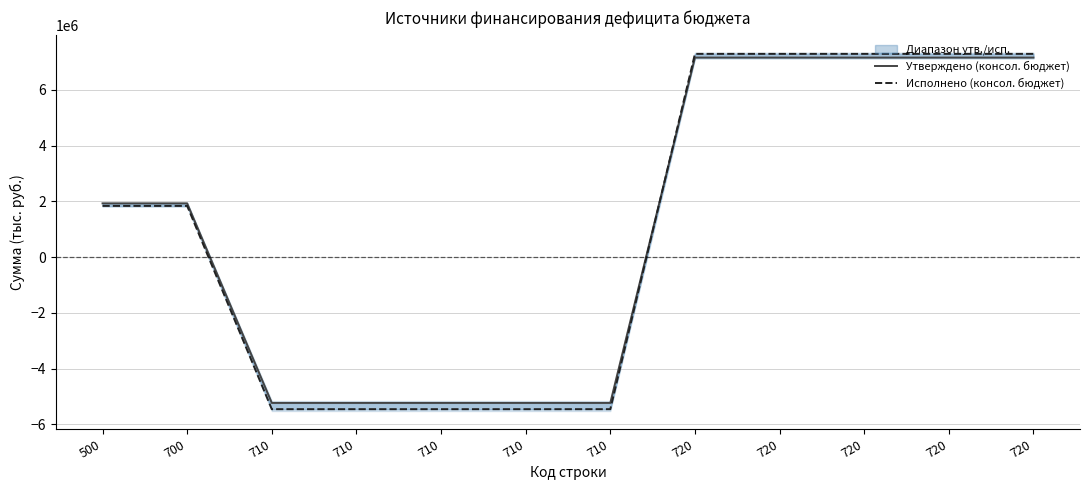

What is the total value across all series at 720?

14456727.7